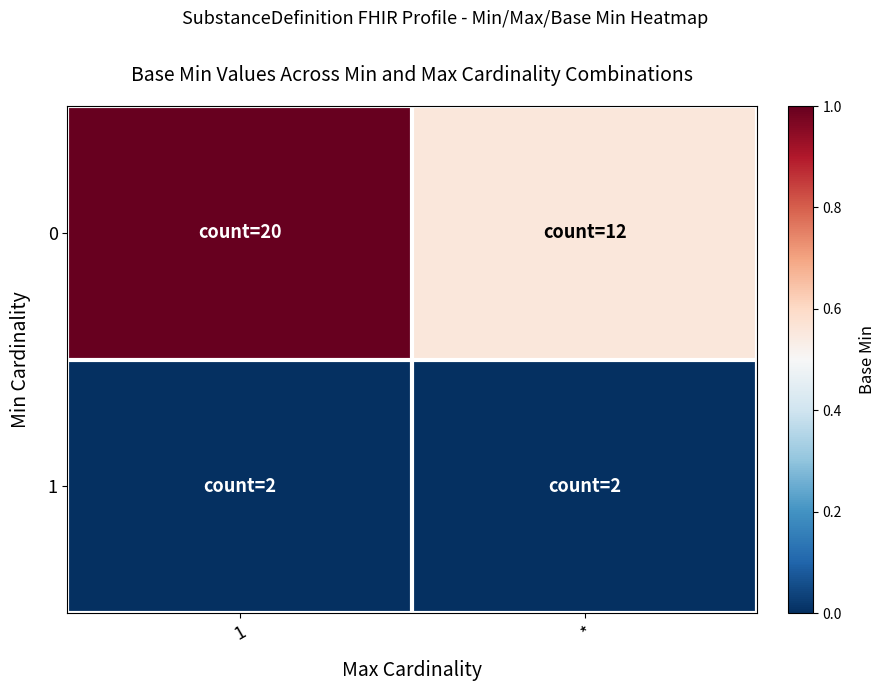

Count the number of categories in the chart.

2